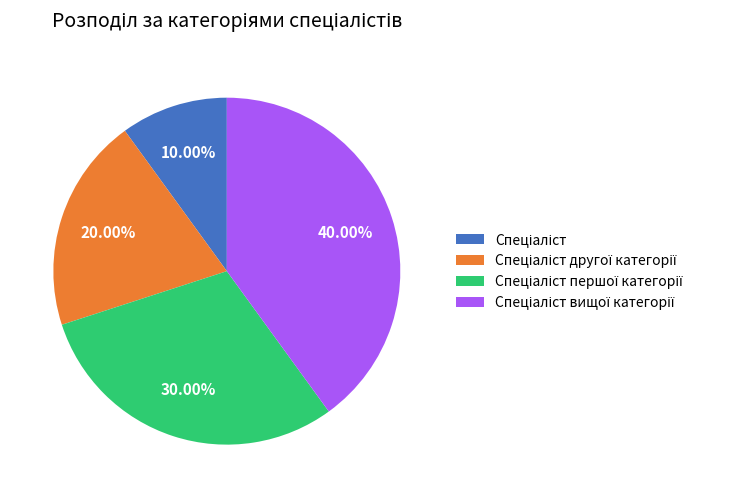

To the nearest percent, what is the difference between the largest and smallest slice percentages?

30%